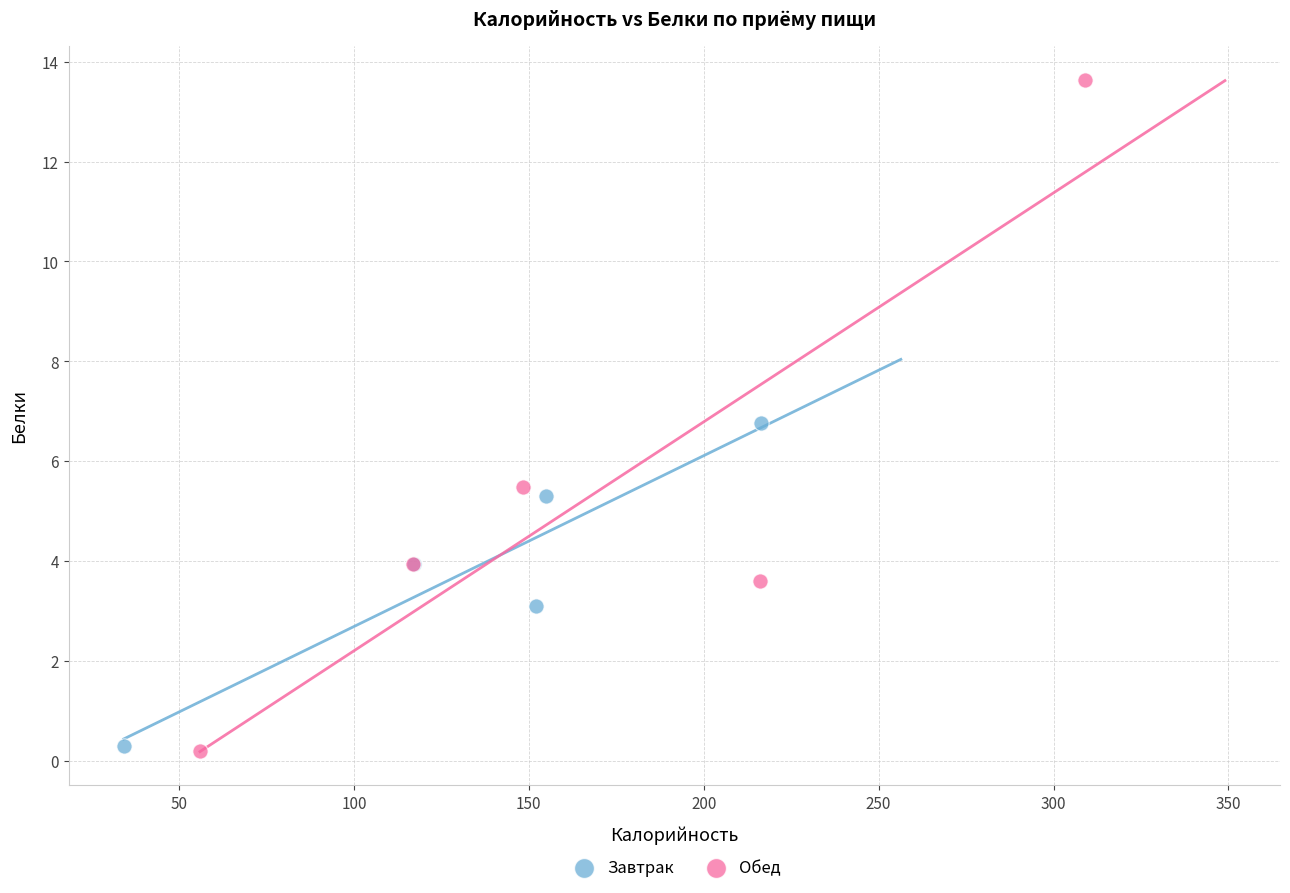

Which series contains the highest Y value?

Обед